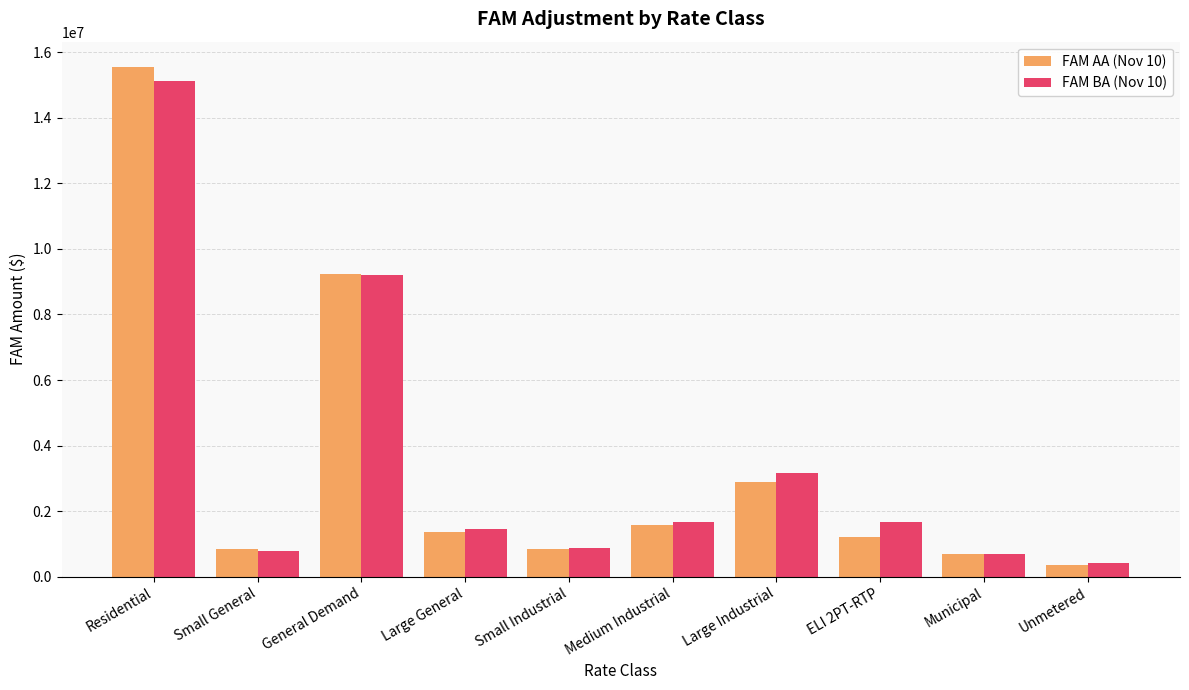

What is the difference between the FAM BA (Nov 10) values at Large Industrial and Medium Industrial?

1515848.4